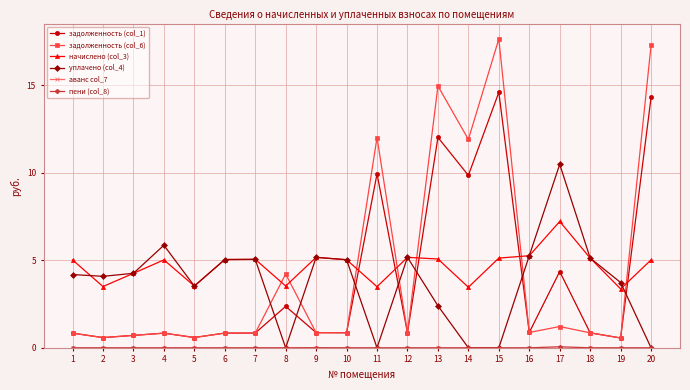

Which series ends up on top after the final intersection of начислено (col_3) and задолженность (col_6)?

задолженность (col_6)